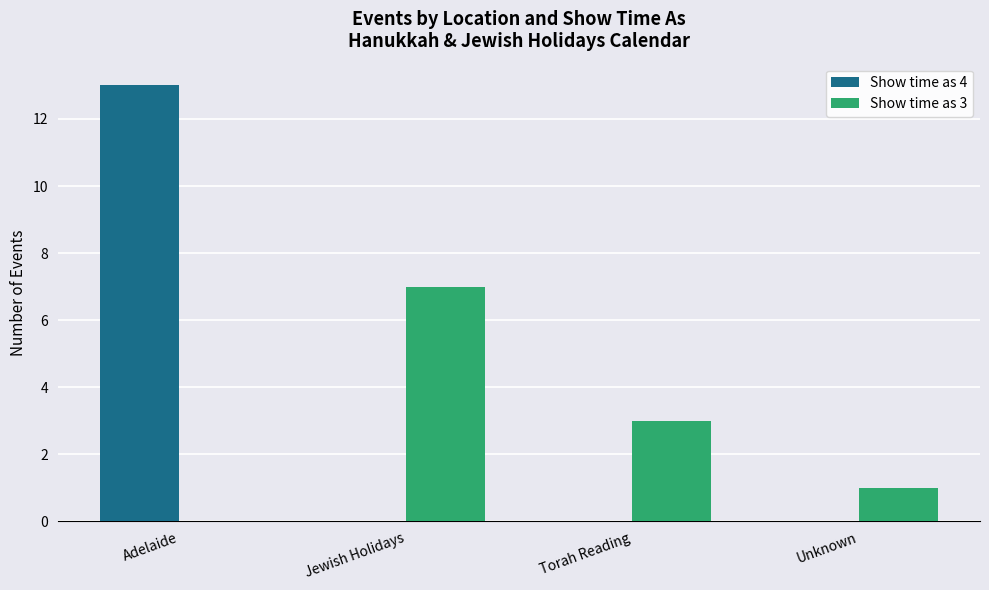

Which series has the largest total across all categories?

Show time as 4